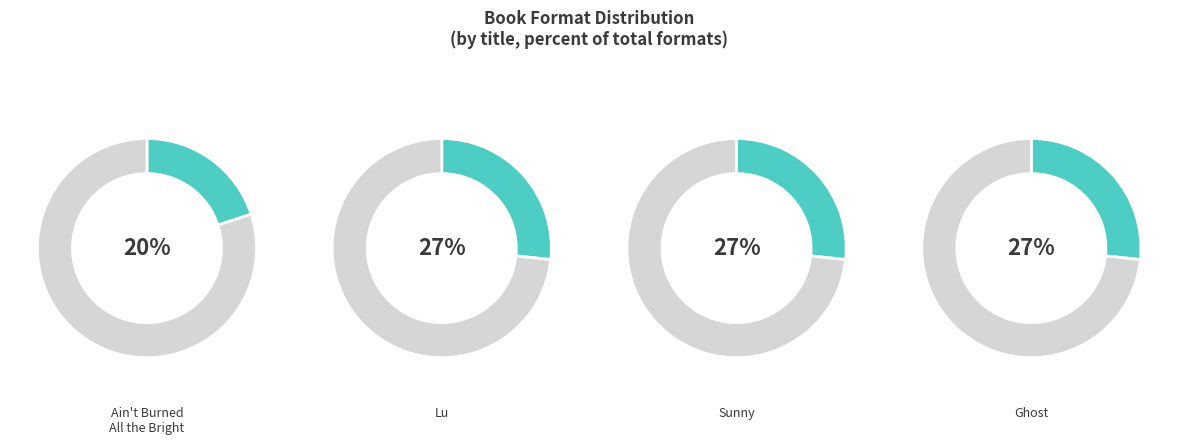

Does Ghost account for over 50% of the chart?

No